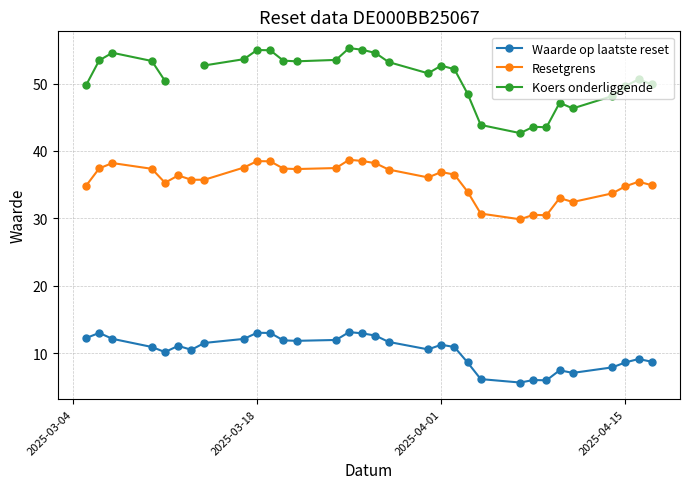

What is the highest value of the Resetgrens series?

38.7